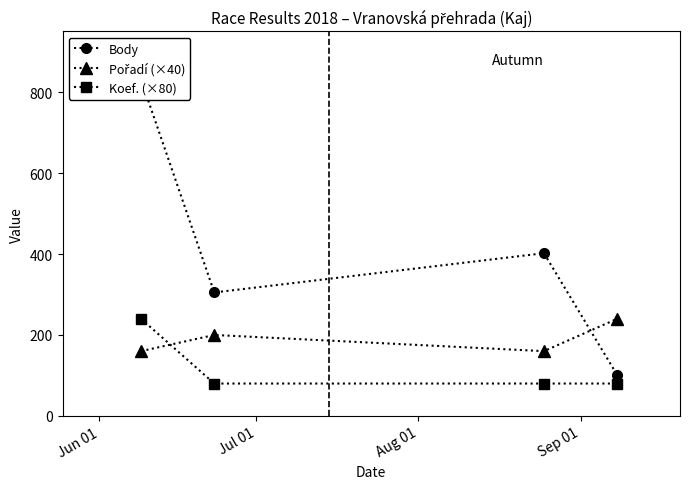

Reading right to left, extract all data points from this chart.

Body: 101	402	305	831
Pořadí (×40): 240	160	200	160
Koef. (×80): 80	80	80	240